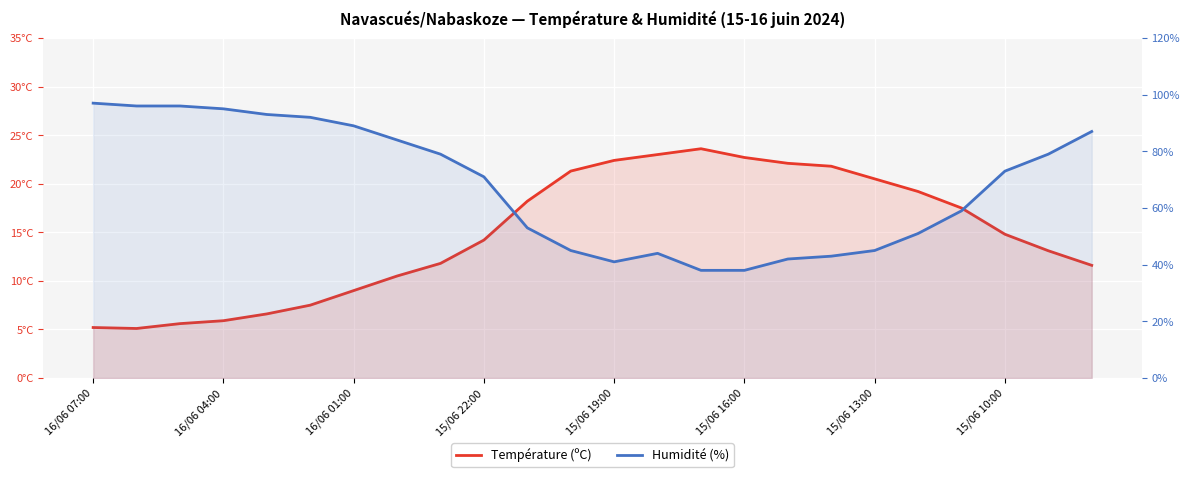

Does the chart display data point markers on the line(s)?

No